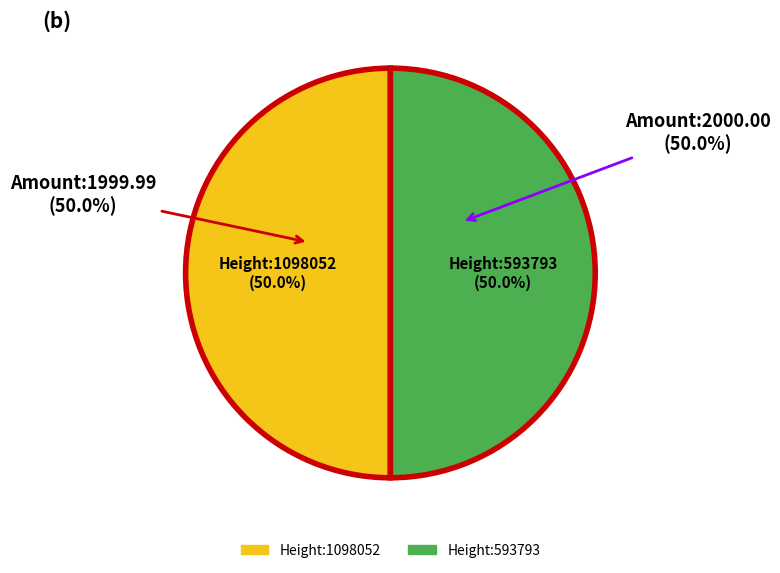

True or false: Height:593793 accounts for 41% of the total.

False